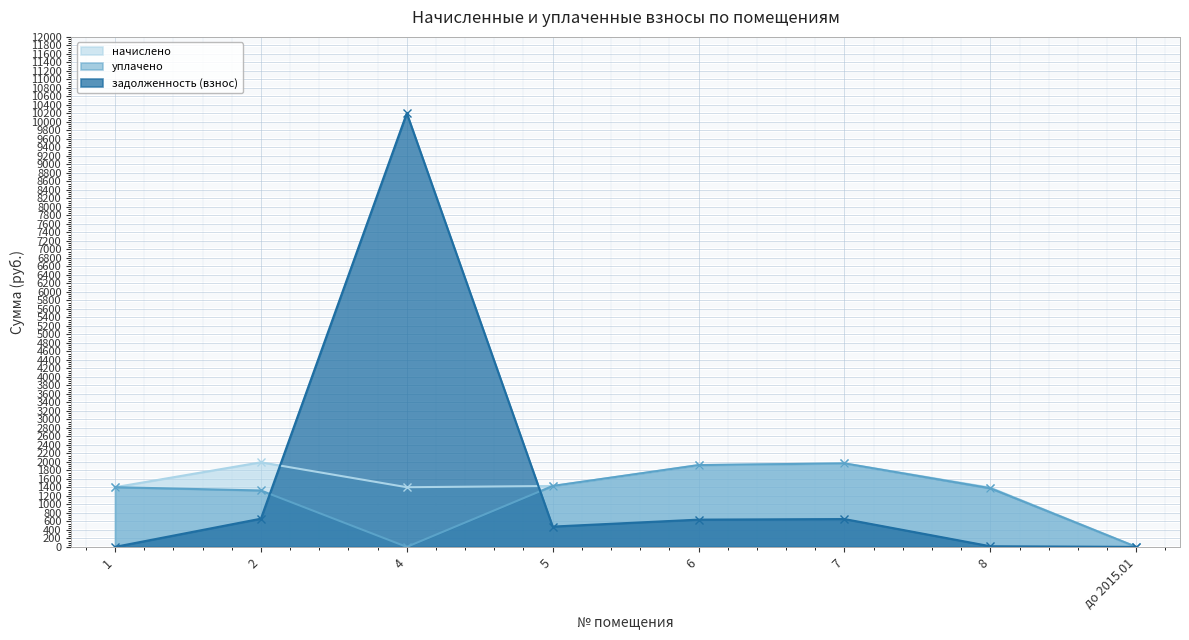

How many data points in уплачено are less than 1404?

4